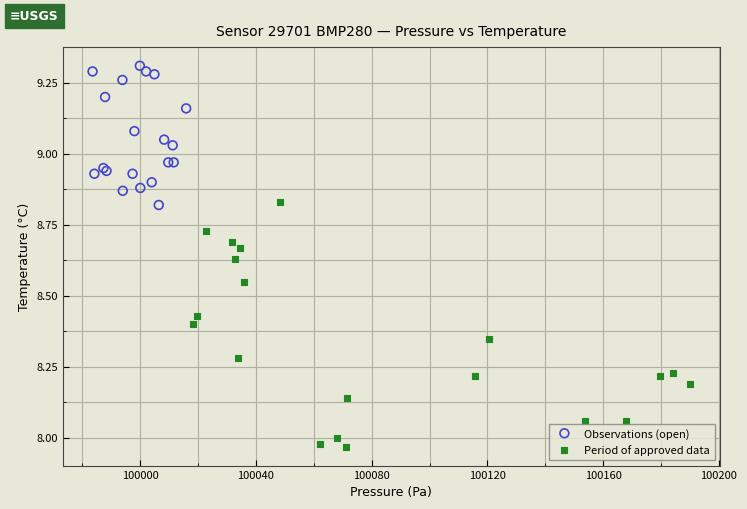

What are all the series names shown in the legend?

Observations (open), Period of approved data